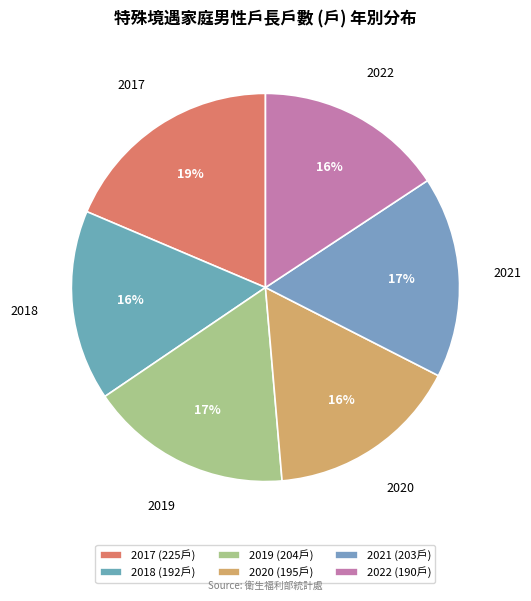

What percentage is the 2021 slice, to the nearest percent?

17%